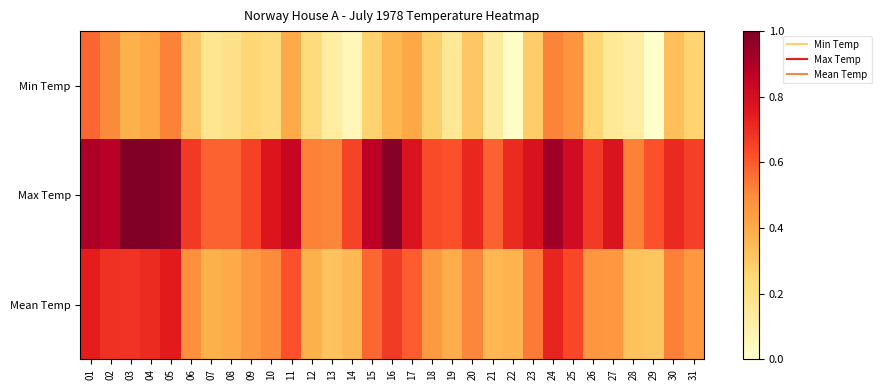

How many data points does each series have?

31